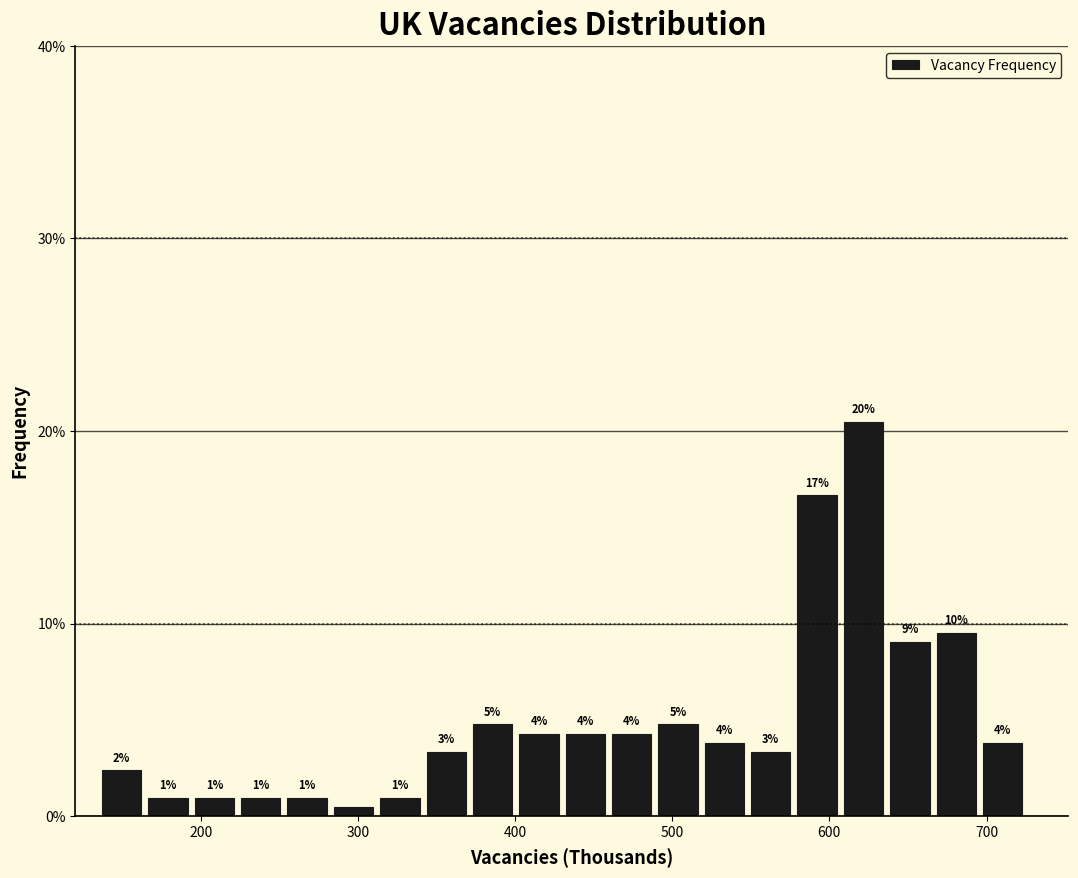

Around what value on the x-axis is the tallest bar? Give the approximate position of its centre, as read against the axis.

620